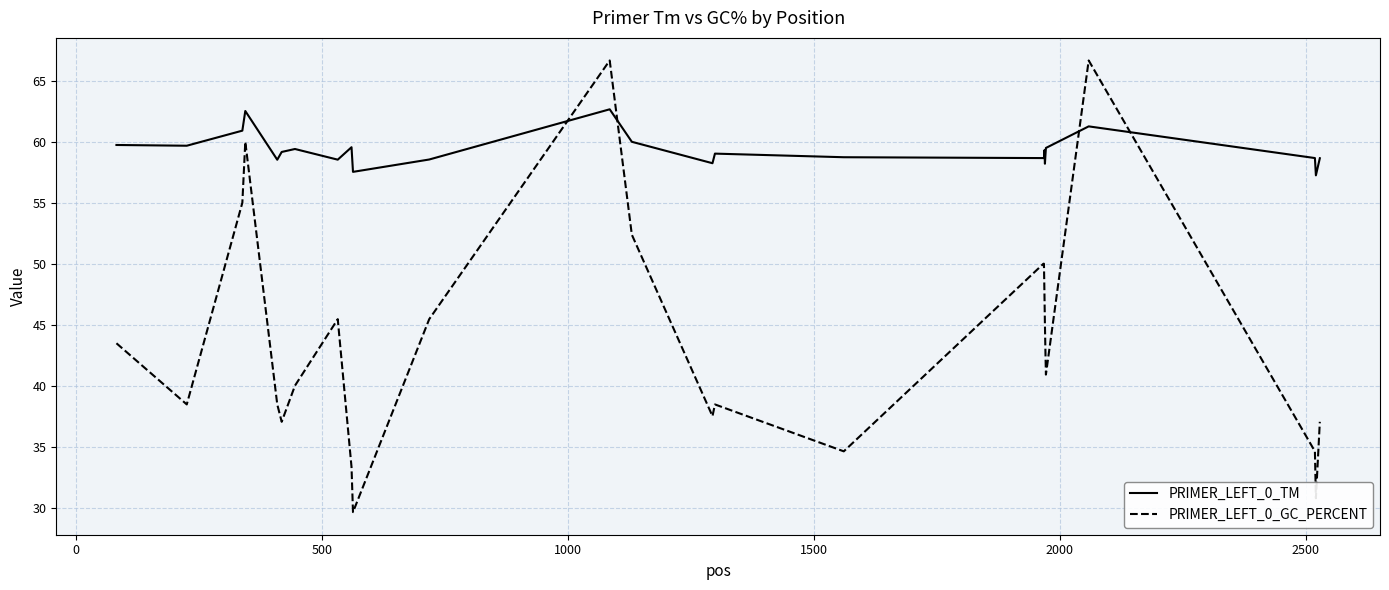

What is the highest value of the PRIMER_LEFT_0_GC_PERCENT series?

66.7